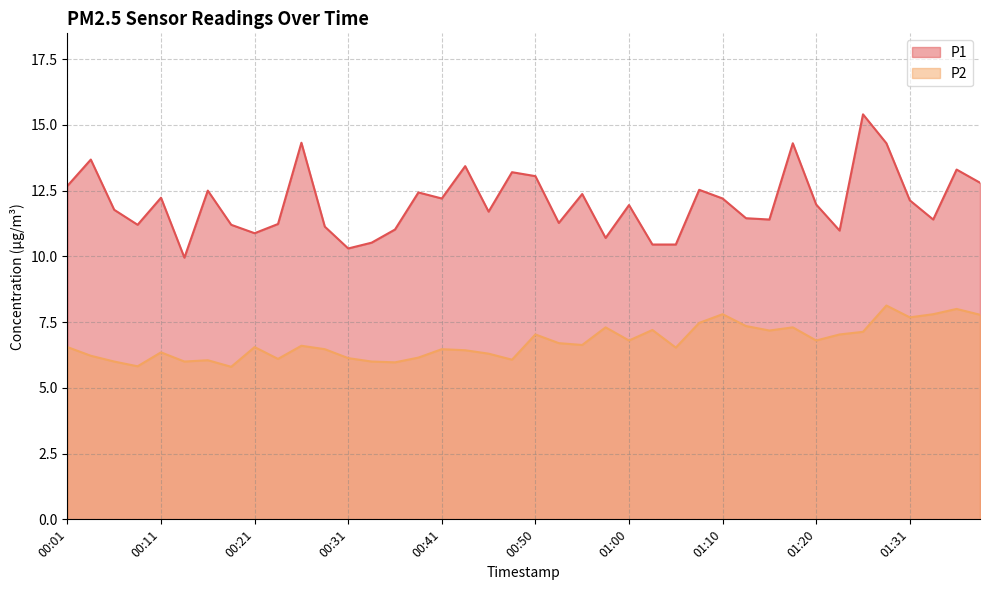

Is it true that P2 equals 6.2 at 00:38?

True